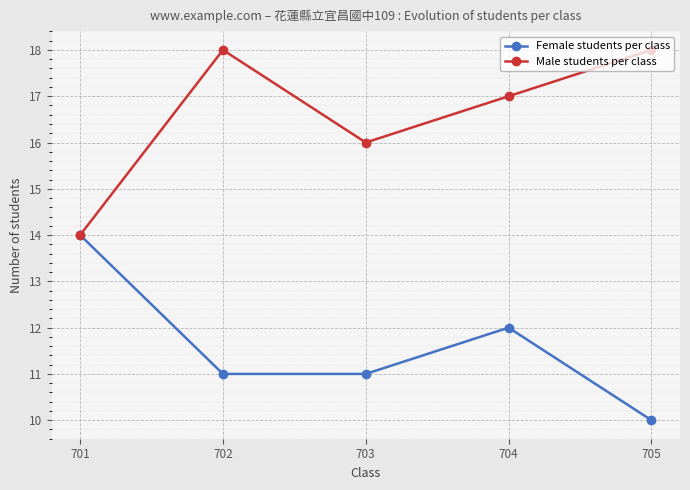

What is the difference between the maximum and minimum values in the Male students per class series?

4